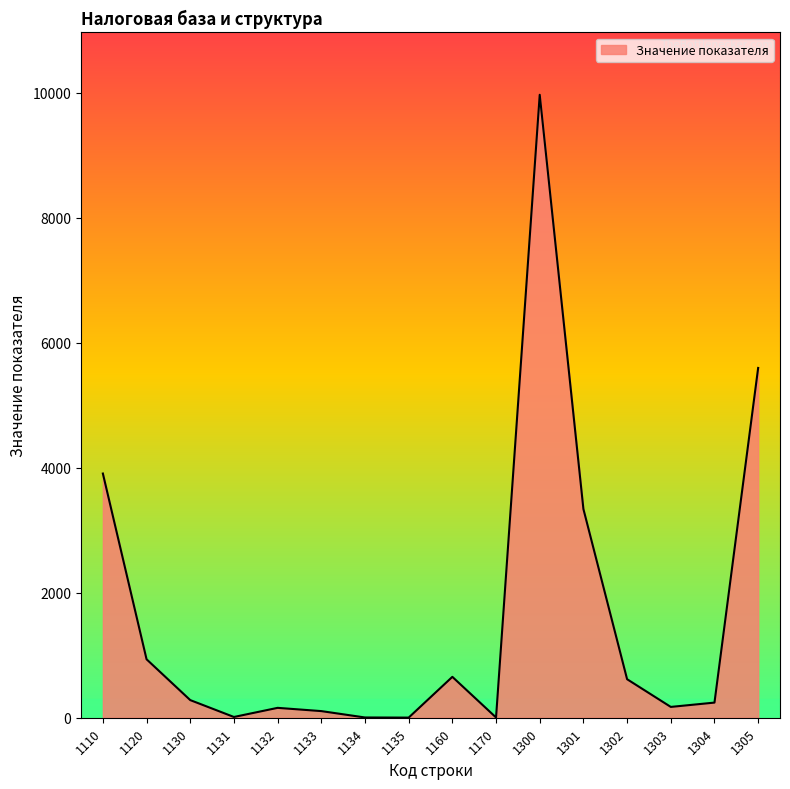

What is the difference between the second highest and second lowest values?

5591